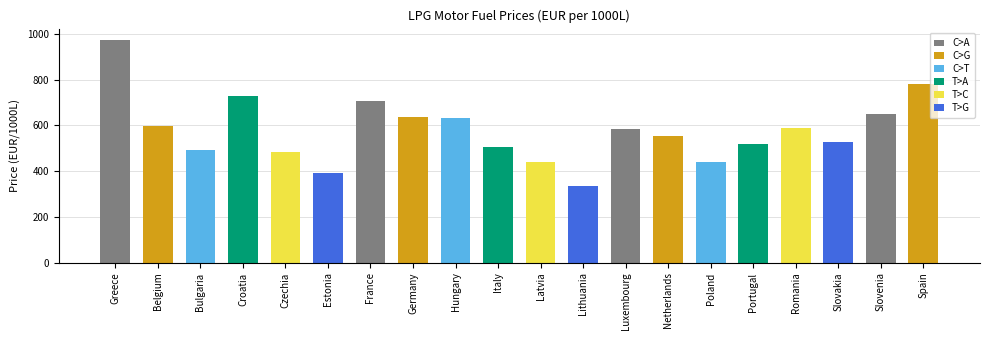

Which has a higher value, Netherlands or Germany?

Germany